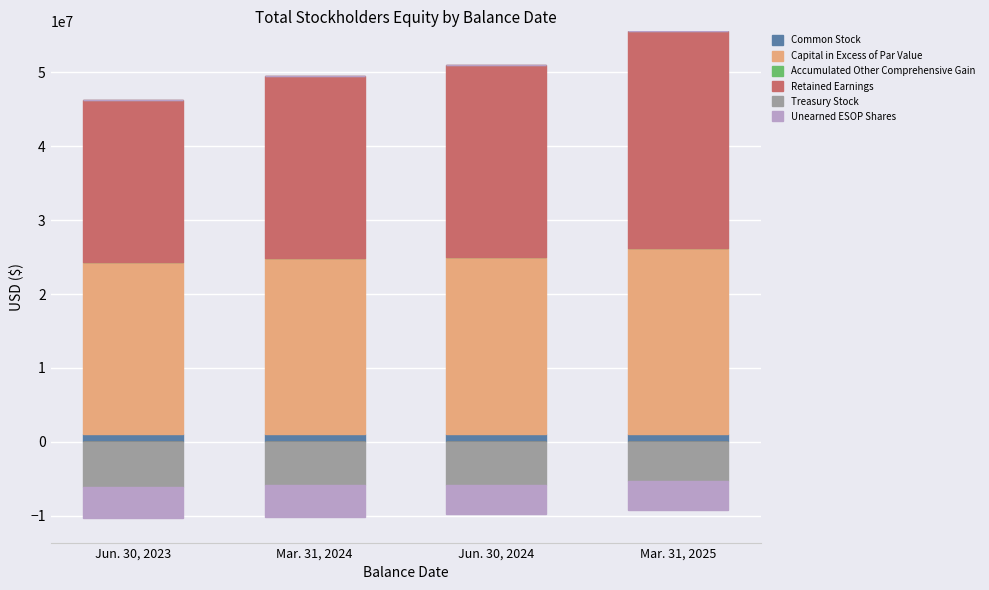

What is the greatest value displayed?

29287337